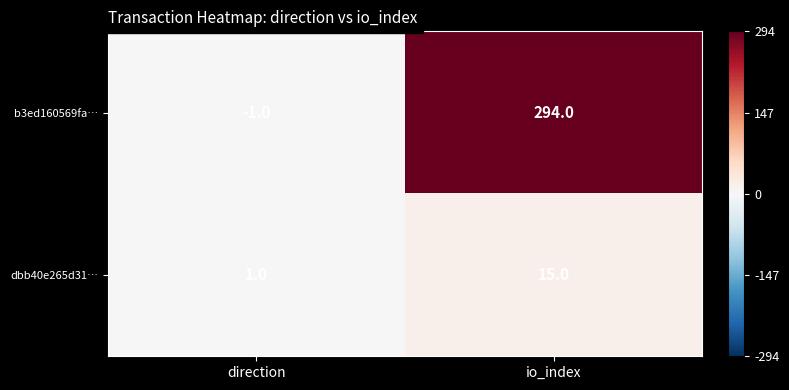

Is it true that b3ed160569fa… equals 294 at io_index?

True